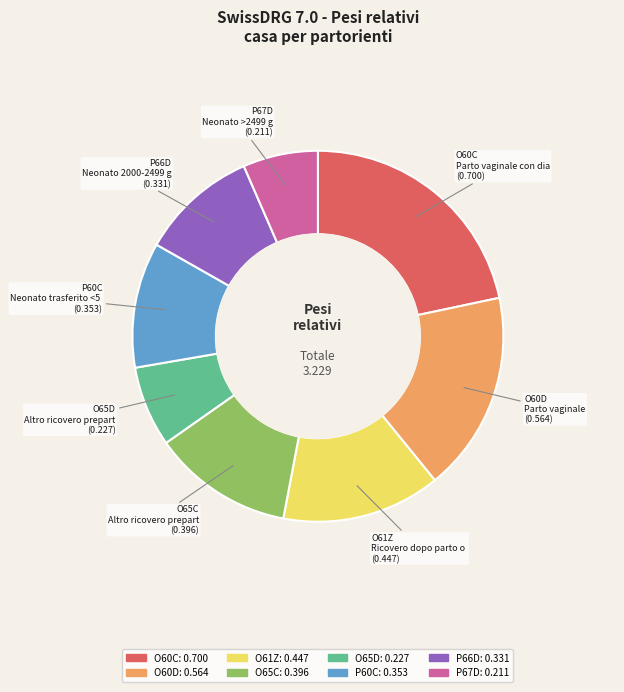

Which category has the biggest portion of the pie?

O60C